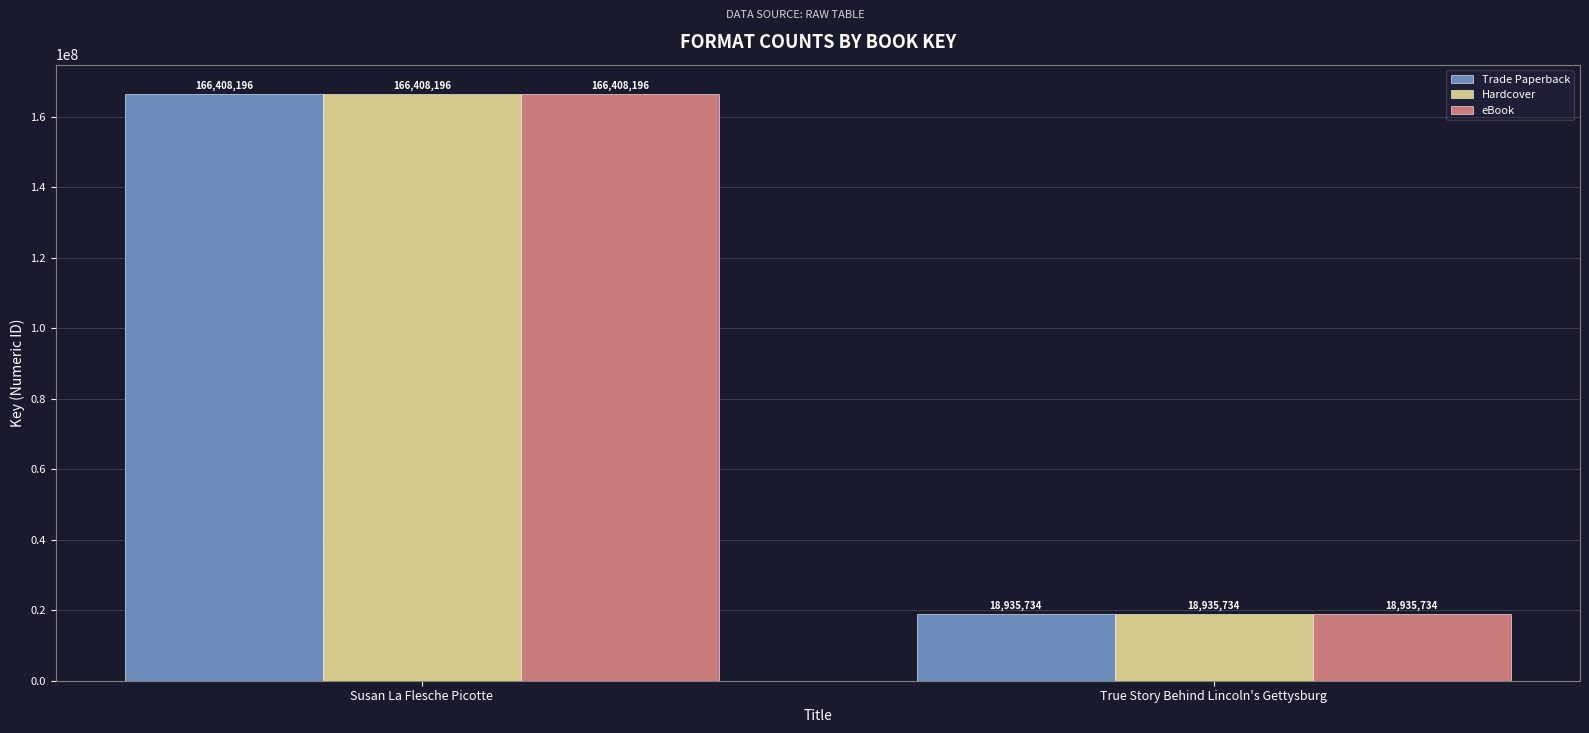

What is the label of the 1st bar from the left?

Susan La Flesche Picotte